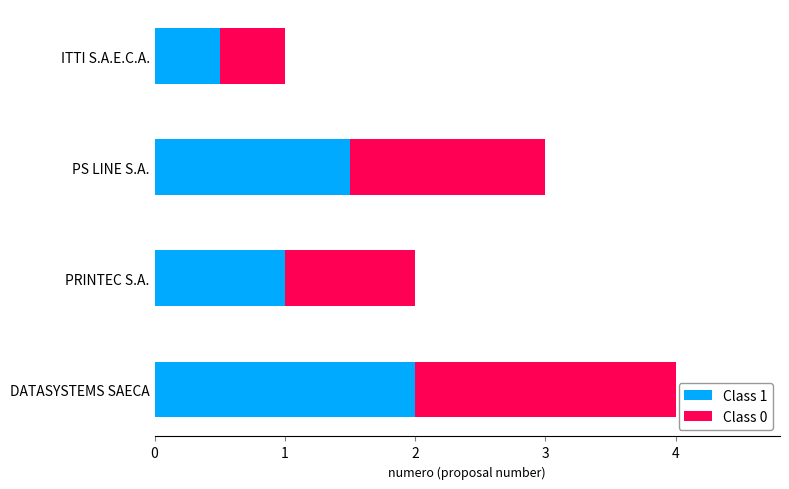

True or false: Class 1 has a value of 1.0 at PS LINE S.A..

False